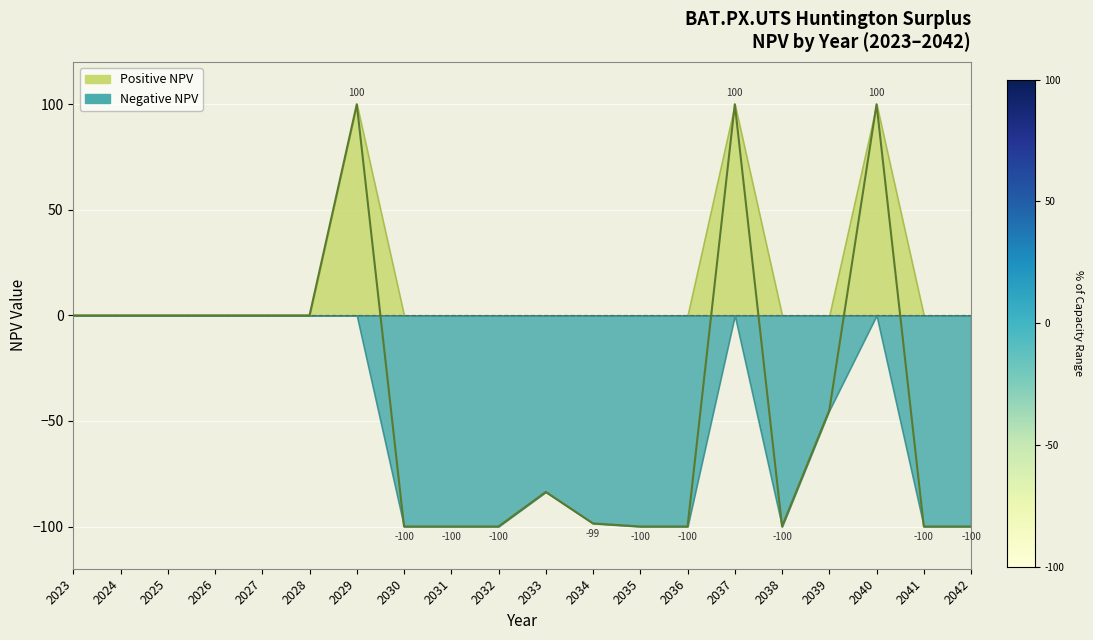

Where is the first local minimum?

2038